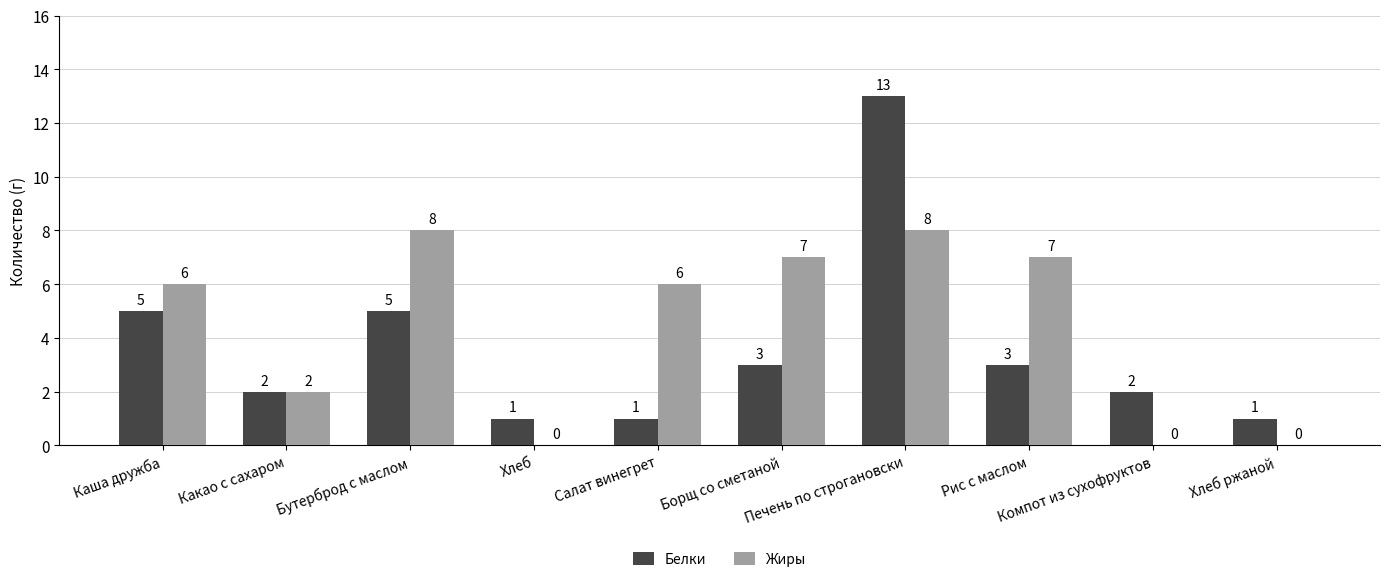

The value of Жиры at Борщ со сметаной is 7. True or false?

True